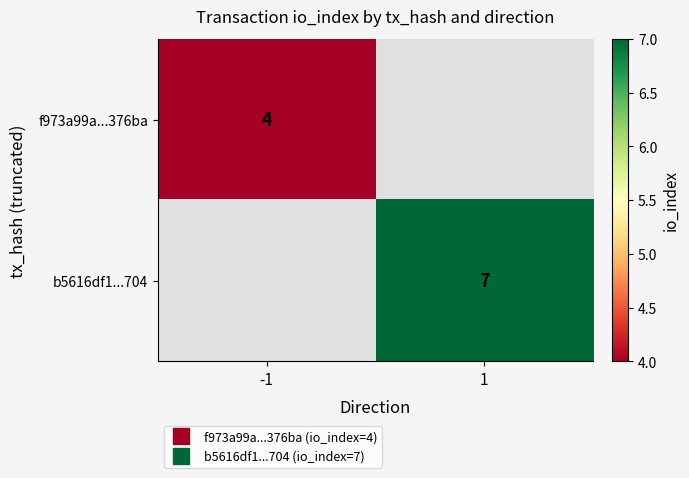

At how many categories does at least one series exceed 4?

1